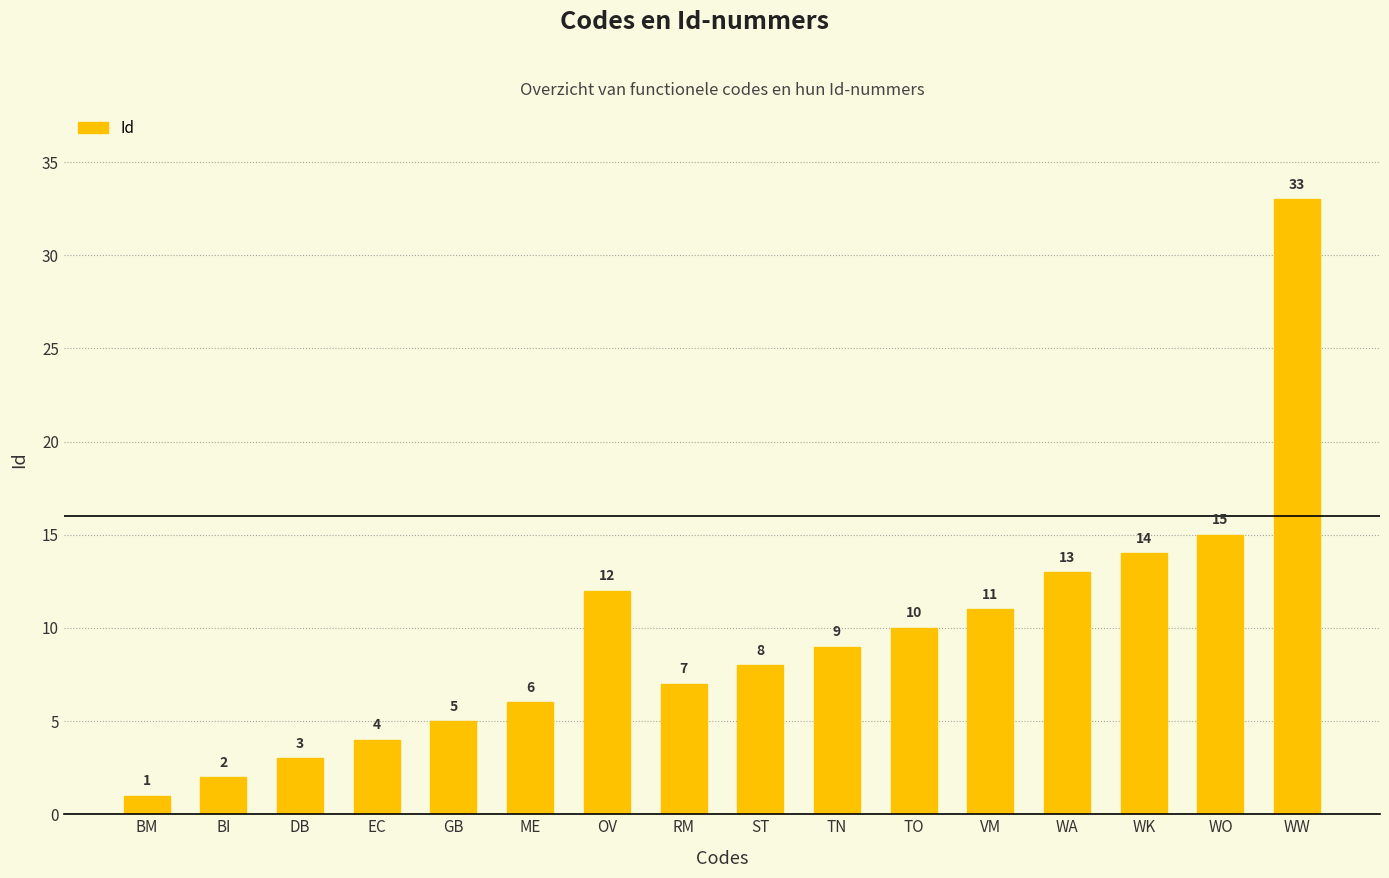

Count the number of categories in the chart.

16